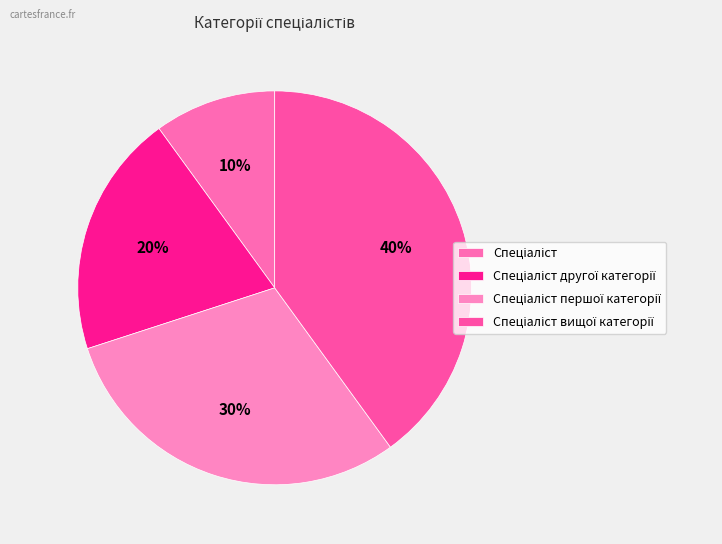

Count the number of slices in the pie.

4